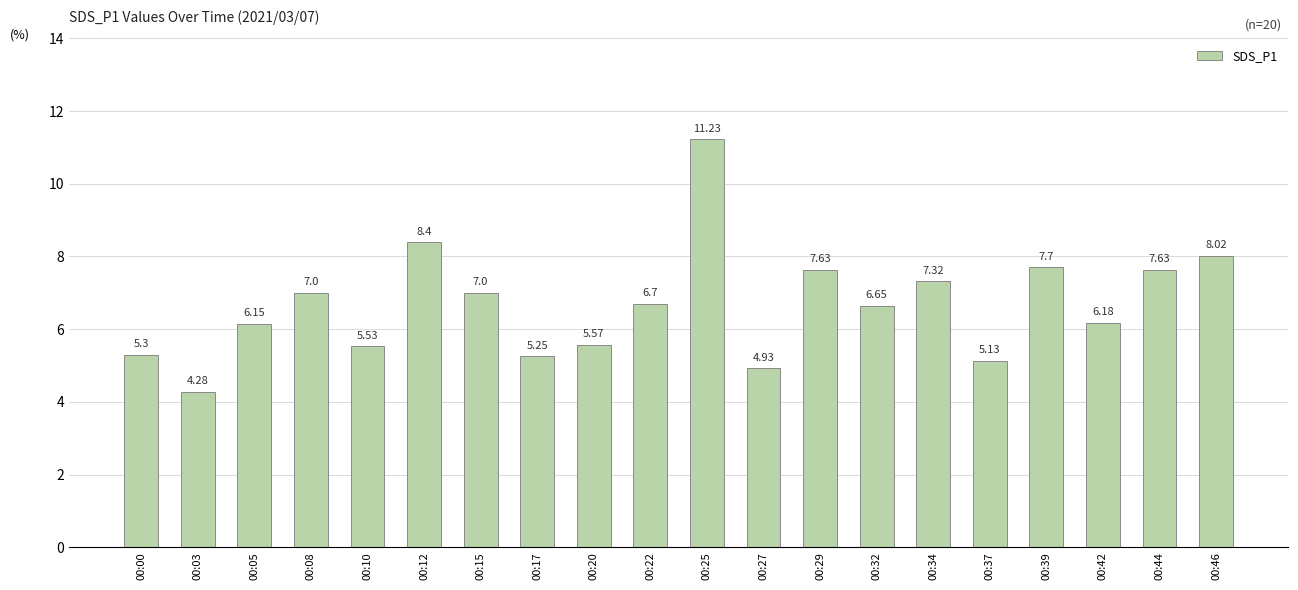

Which label corresponds to the largest value in the chart?

00:25